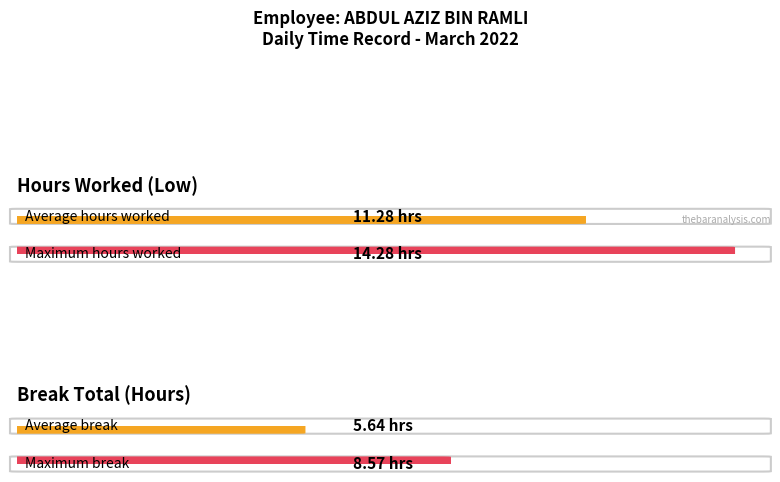

What are all the series names shown in the legend?

Low (Hours Worked), Break Total